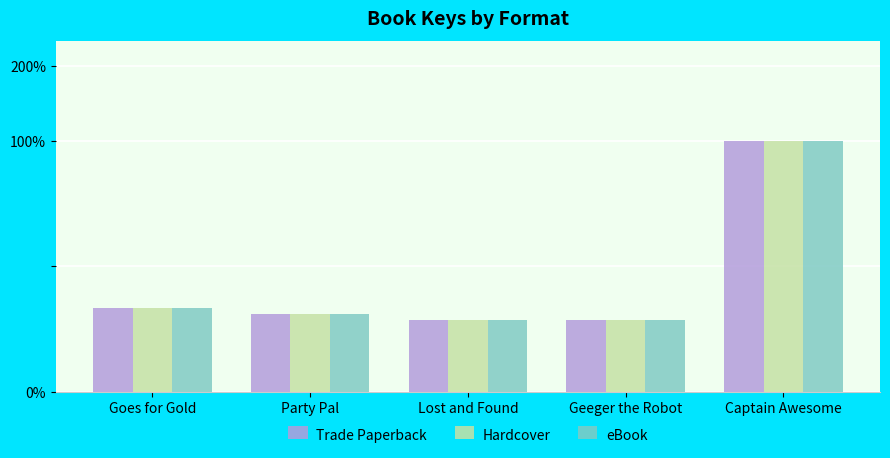

What are all the series names shown in the legend?

Trade Paperback, Hardcover, eBook